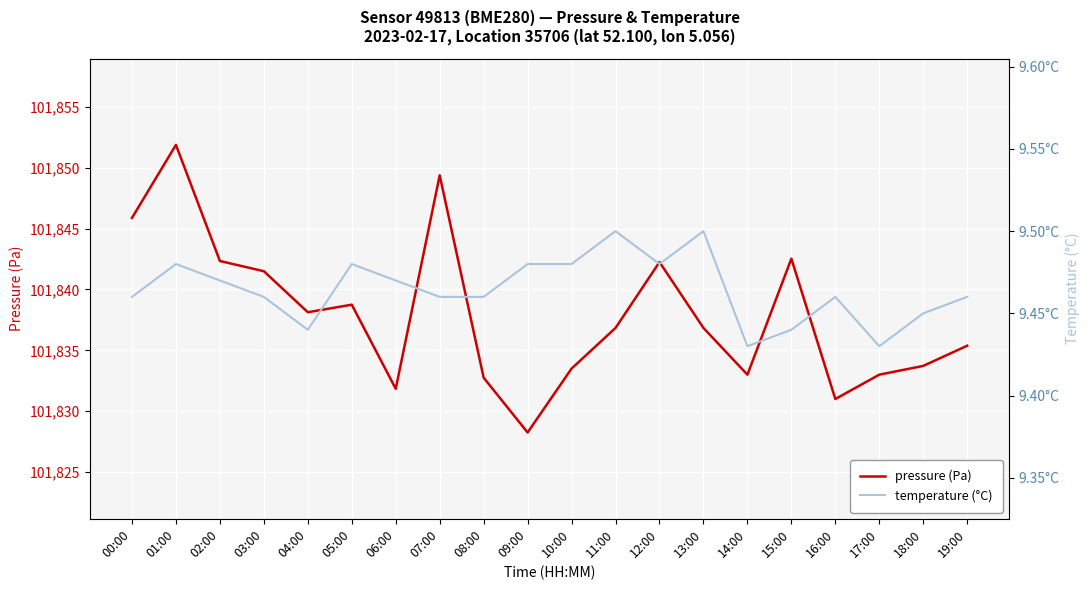

Reading left to right, list all the values displayed in this chart.

pressure: 101845.9	101851.9	101842.3	101841.5	101838.1	101838.8	101831.8	101849.4	101832.8	101828.2	101833.5	101836.8	101842.2	101836.8	101833.0	101842.5	101831.0	101833.0	101833.7	101835.4
temperature: 9.5	9.5	9.5	9.5	9.4	9.5	9.5	9.5	9.5	9.5	9.5	9.5	9.5	9.5	9.4	9.4	9.5	9.4	9.4	9.5